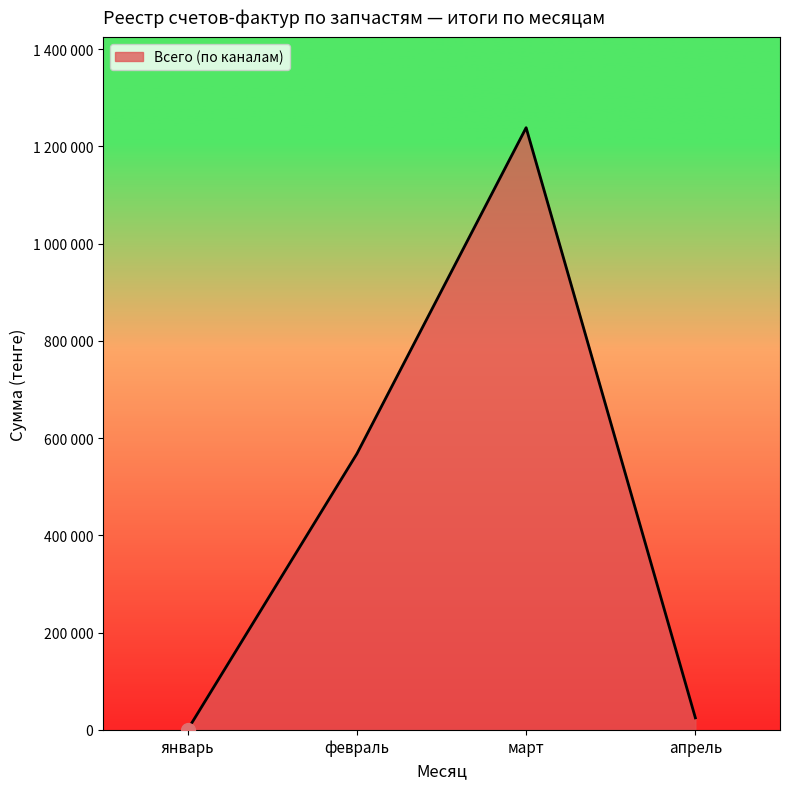

What is the greatest value displayed?

1238573